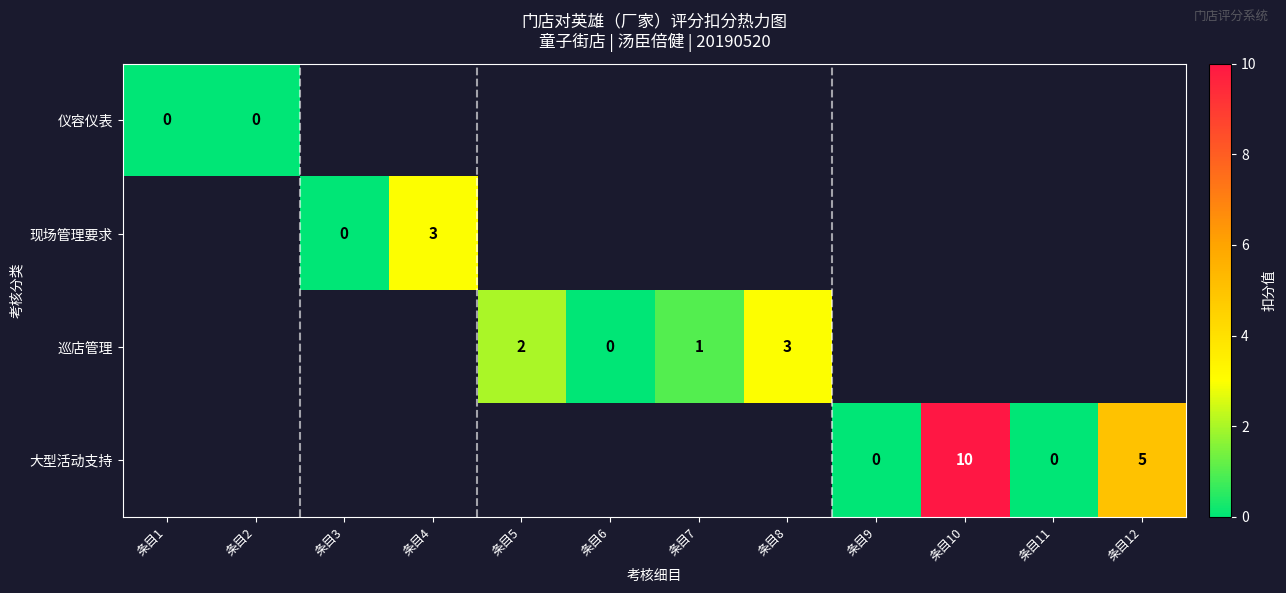

At how many categories does at least one series exceed 0?

6